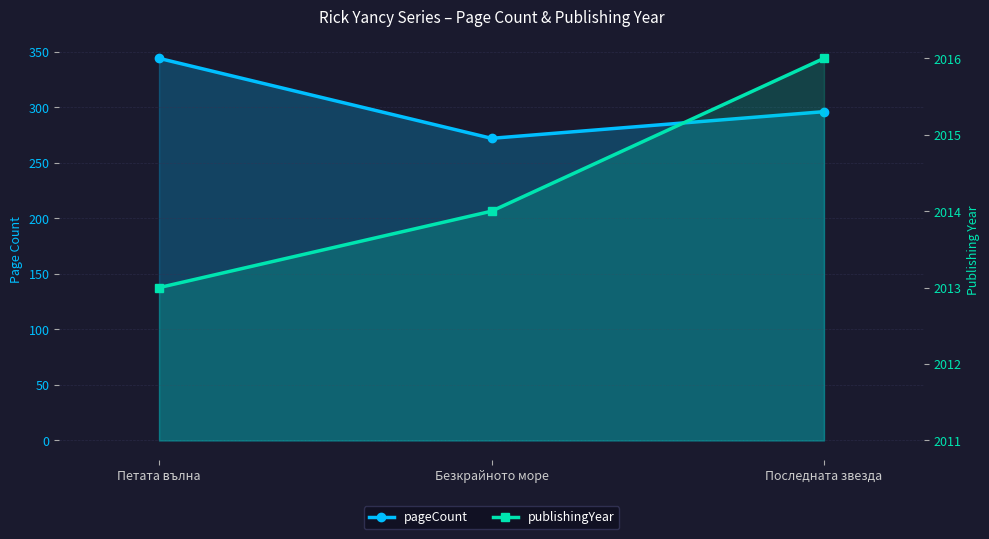

Where does the publishingYear series first go above 2014?

Последната звезда